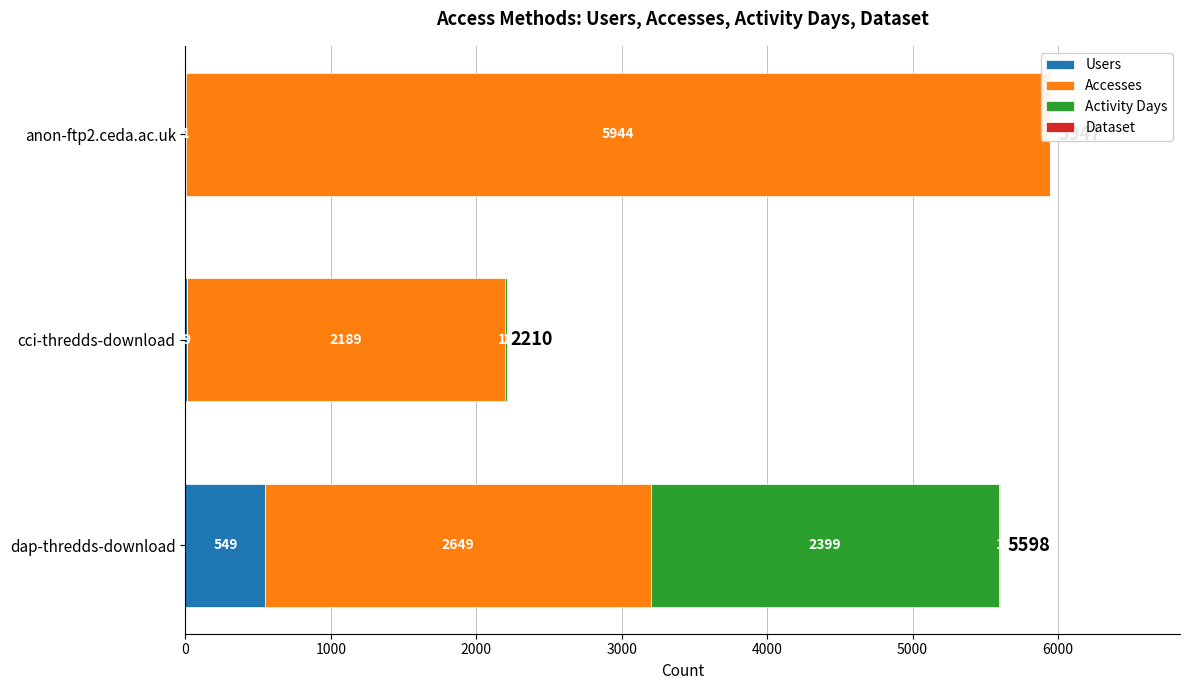

What is the spread (max minus min) of values at 0?

2648.4